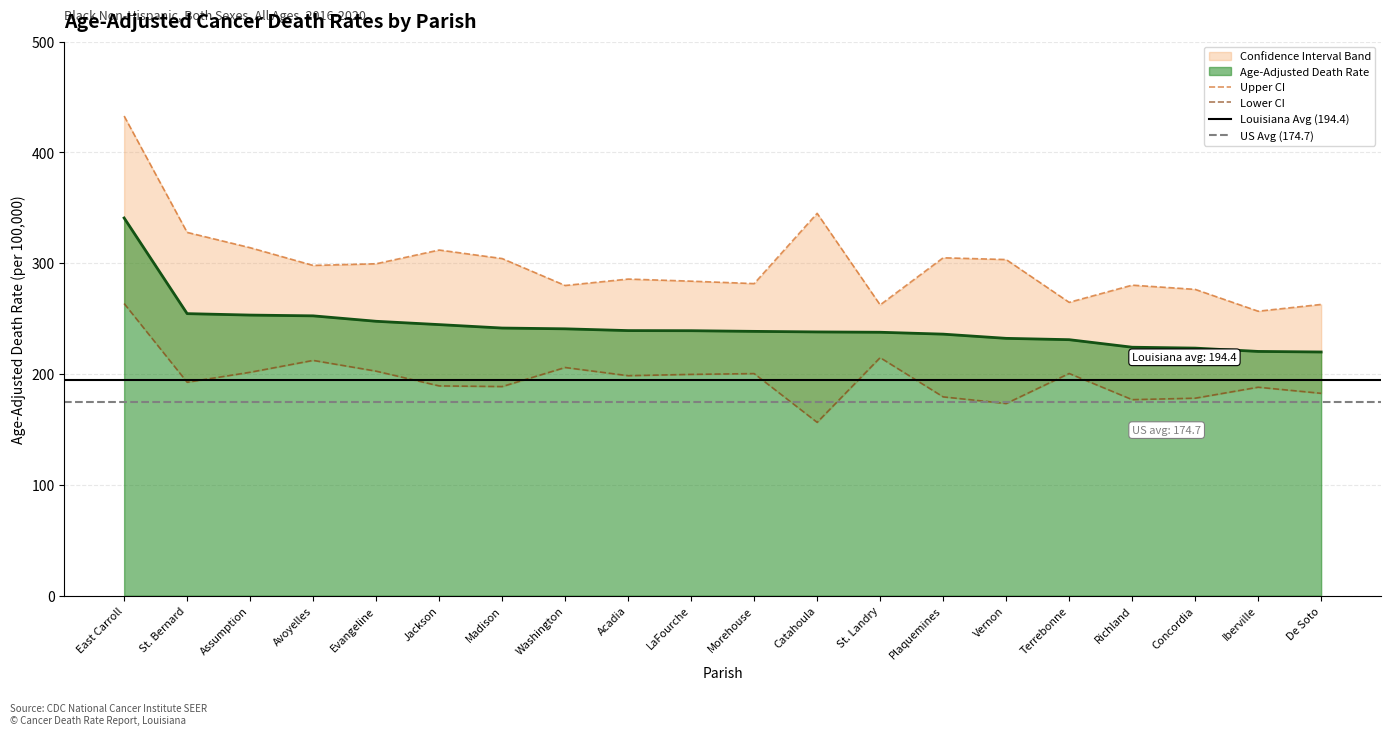

True or false: Upper CI has a value of 283.8 at LaFourche.

True